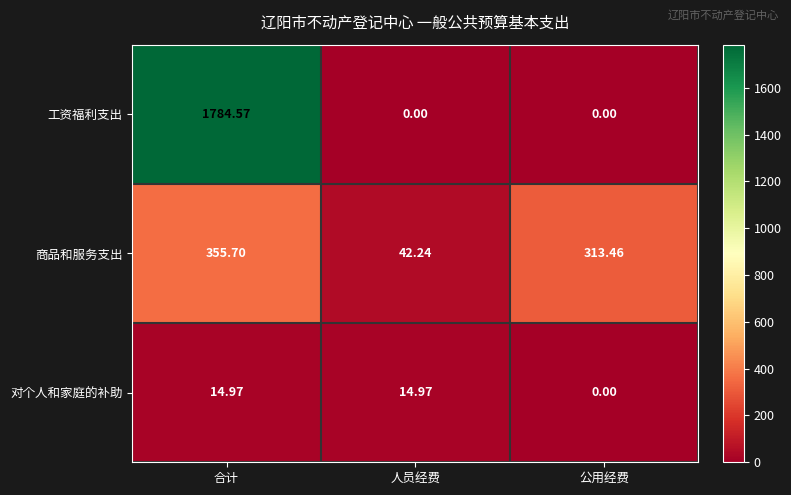

List the labels in order of 商品和服务支出 value, smallest first.

人员经费, 公用经费, 合计